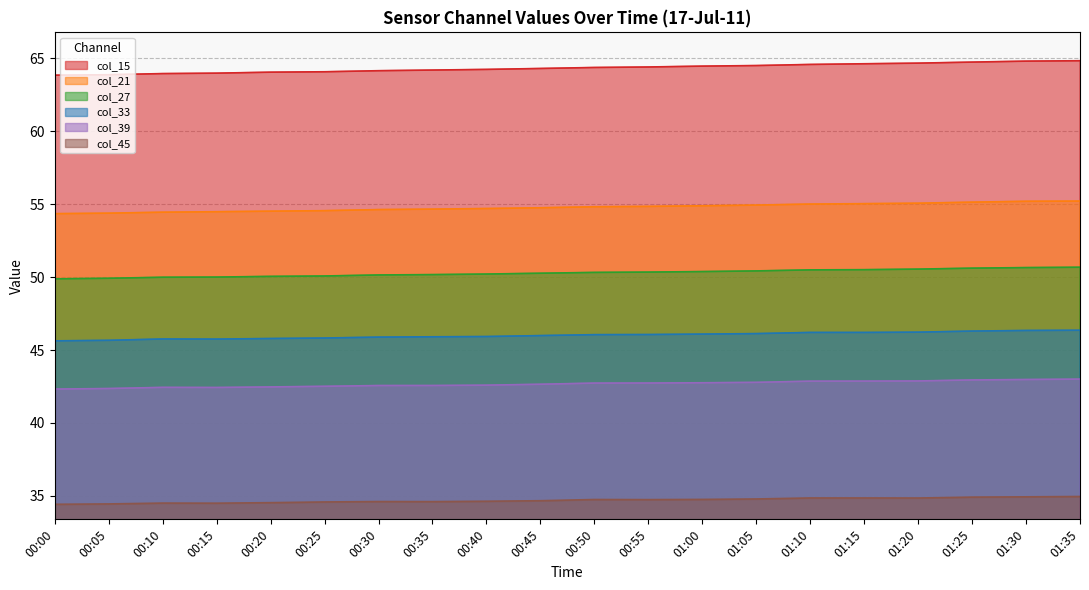

Count the number of categories in the chart.

20